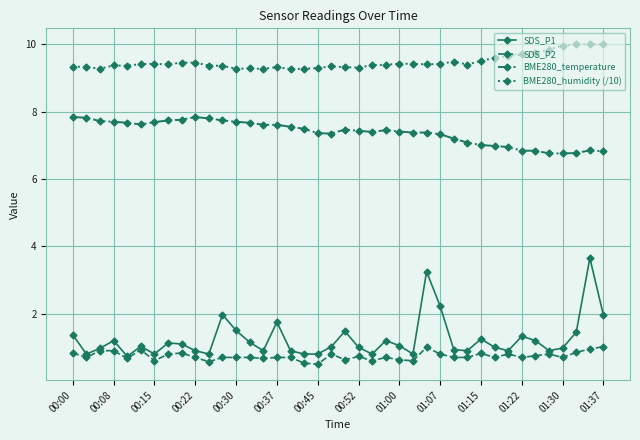

True or false: SDS_P2 and BME280_temperature intersect in this chart.

False